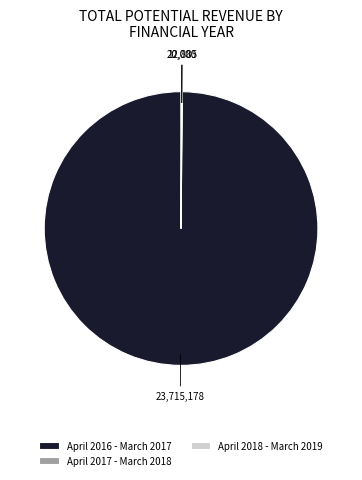

Which category has the biggest portion of the pie?

April 2016 - March 2017